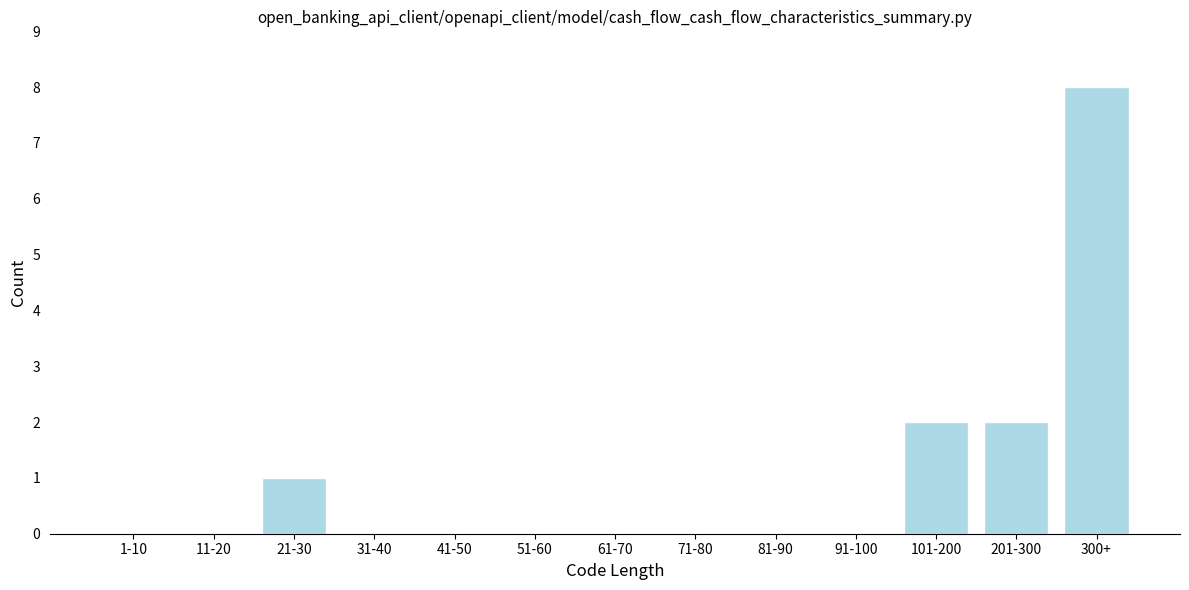

Reading left to right, extract all data points from this chart.

1-10=0	11-20=0	21-30=1	31-40=0	41-50=0	51-60=0	61-70=0	71-80=0	81-90=0	91-100=0	101-200=2	201-300=2	300+=8